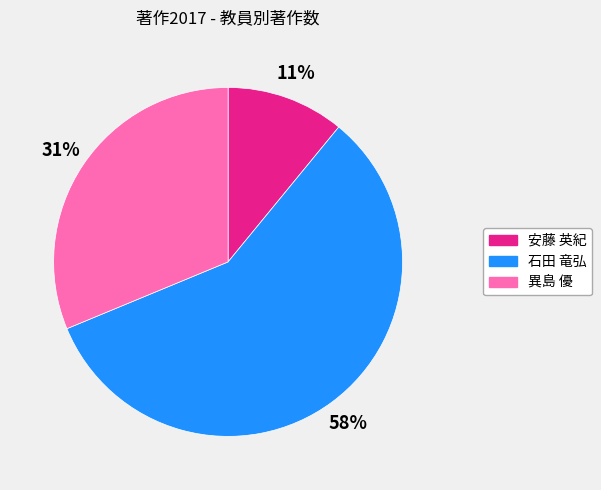

To the nearest percent, what is the difference between the 石田 竜弘 and 安藤 英紀 slice percentages?

47%